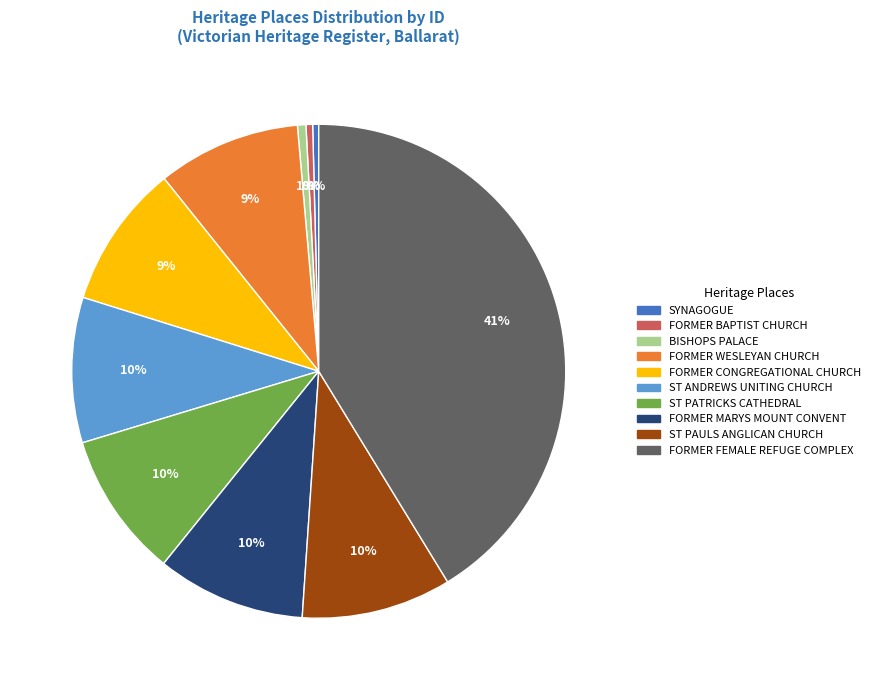

Is there a majority slice in this chart?

No